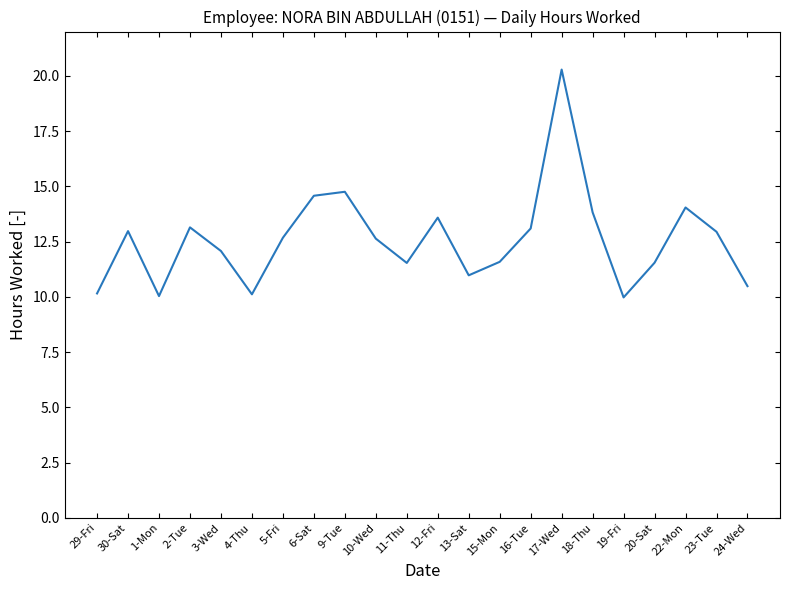

What is the difference between the values at 30-Sat and 3-Wed?

0.9